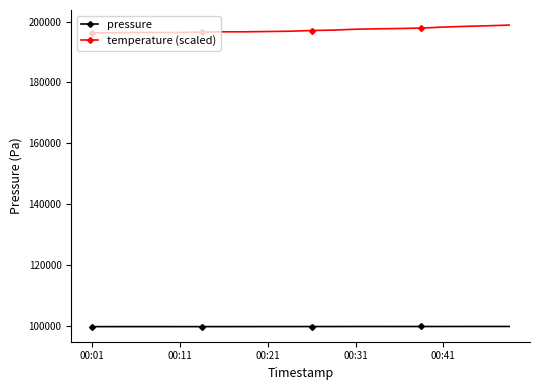

What is the value of the pressure point at the 7th from the left?

99676.3